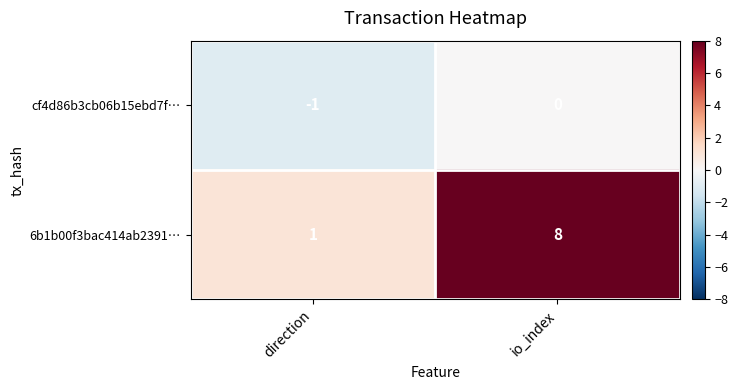

Reading left to right, list all the values displayed in this chart.

cf4d86b3cb06b15ebd7f…: -1	0
6b1b00f3bac414ab2391…: 1	8